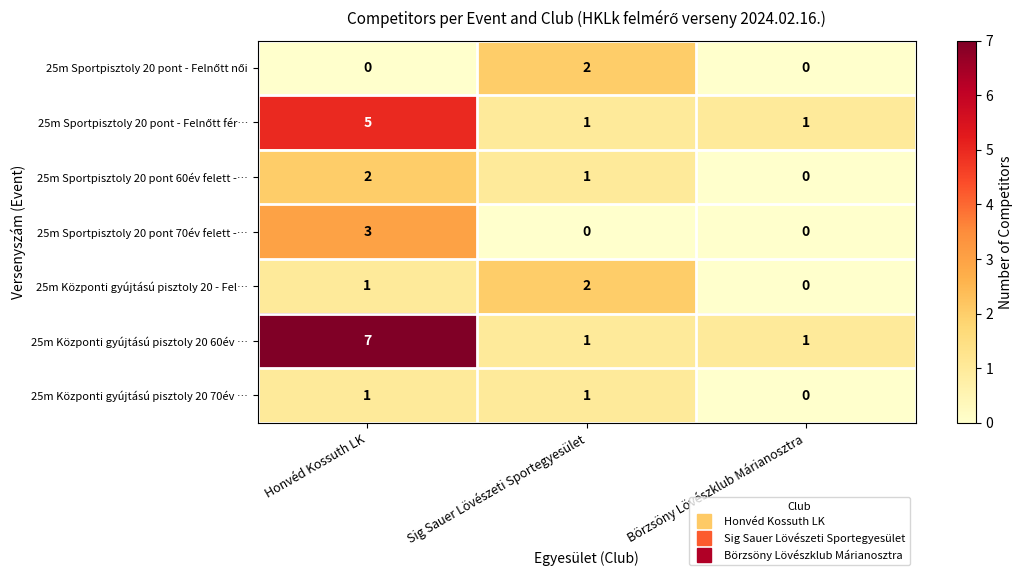

At which category is the sum across all series the highest?

Honvéd Kossuth LK